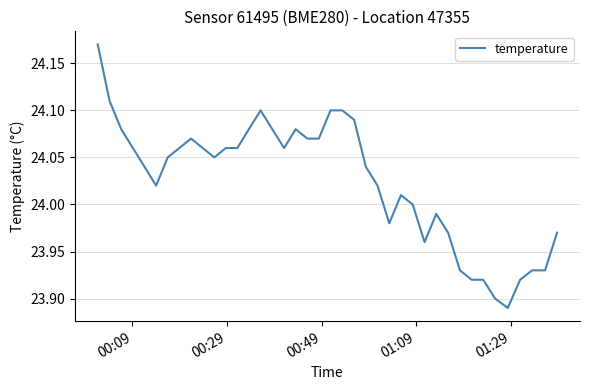

What is the difference between the maximum and minimum values?

0.3